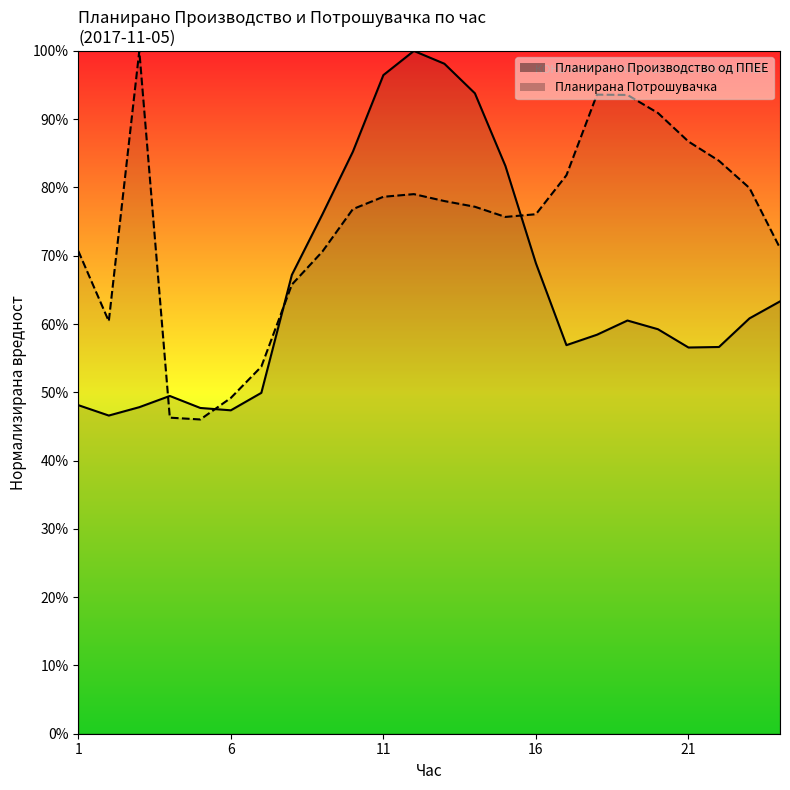

How many distinct data groups are displayed?

2